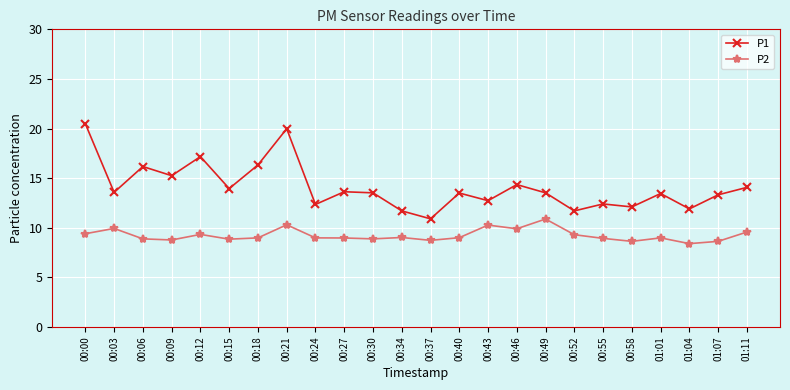

Which series has the largest total across all categories?

P1